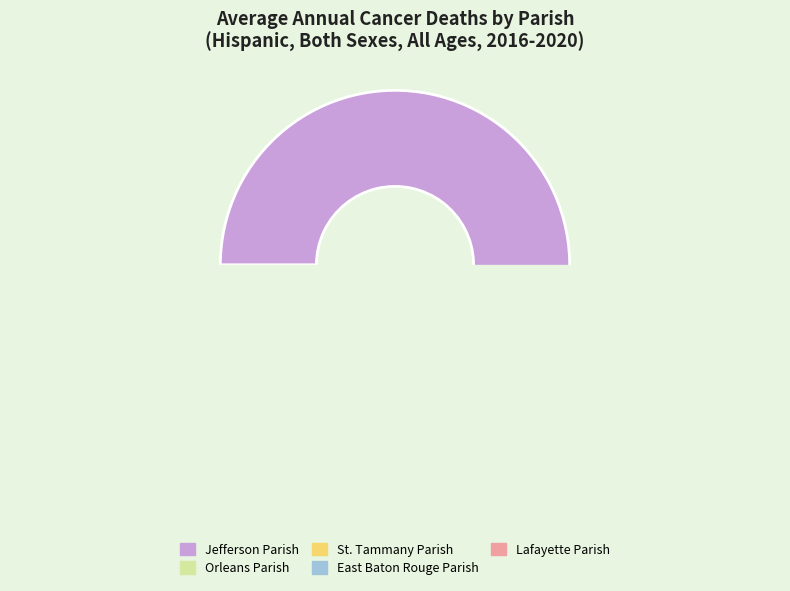

What is the total percentage of Lafayette Parish and Jefferson Parish?

62.0%